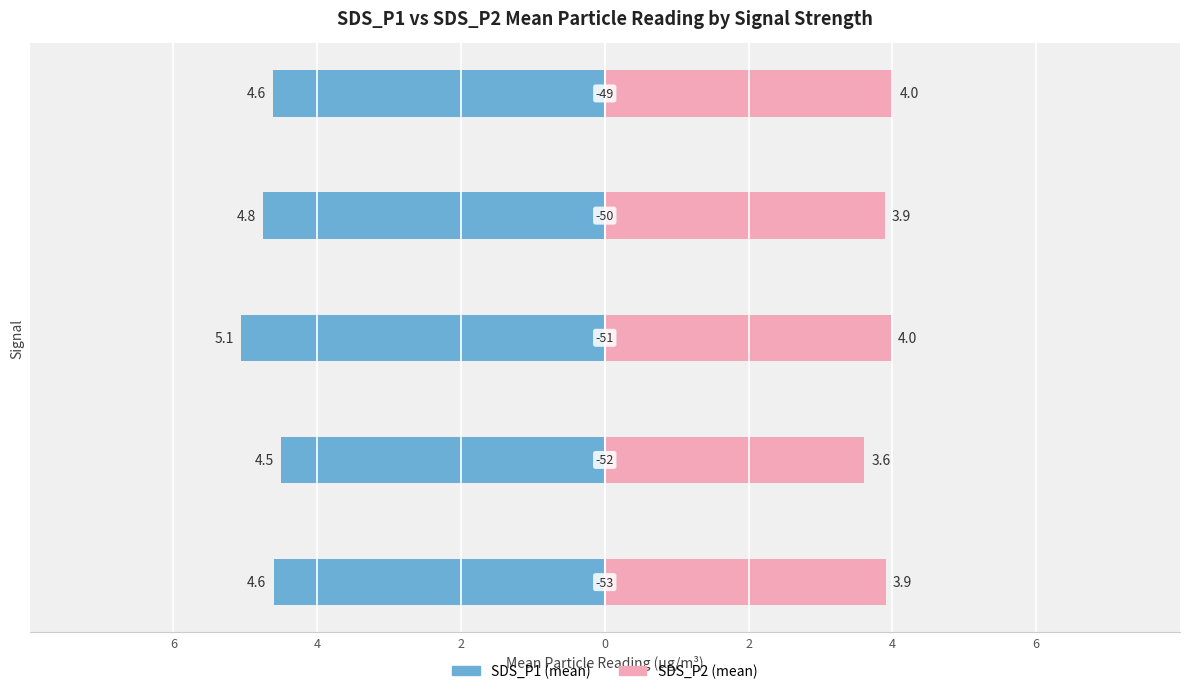

What is the highest value of the SDS_P1 (mean) series?

5.1